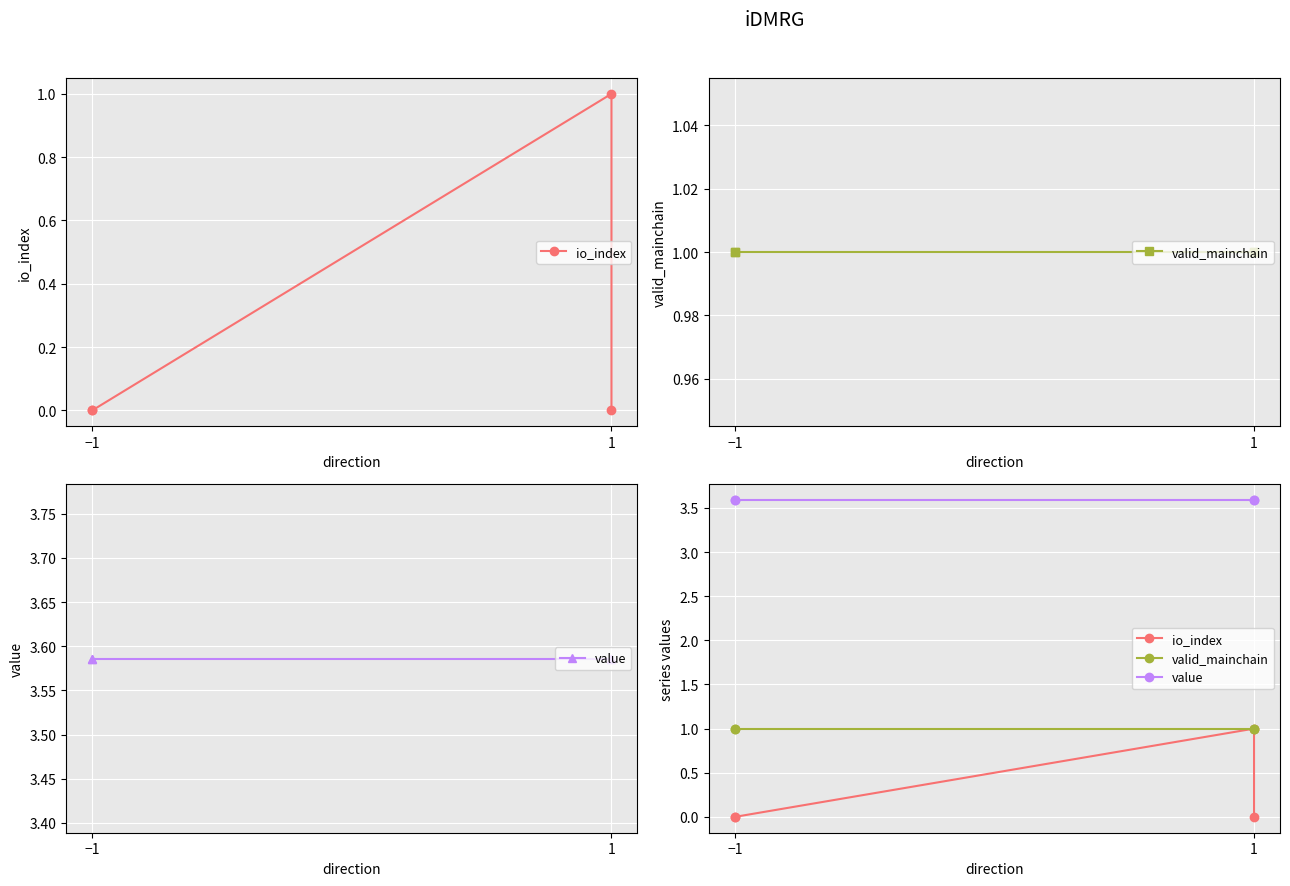

Which series has the largest range (max minus min)?

io_index